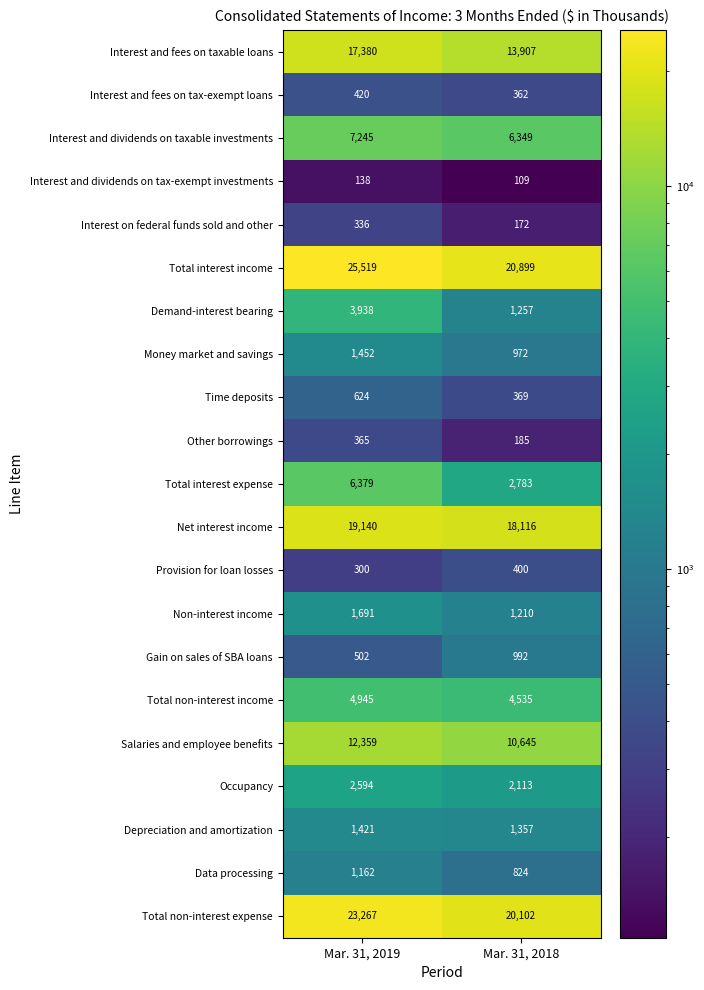

Which label corresponds to the smallest value in the chart?

Mar. 31, 2018